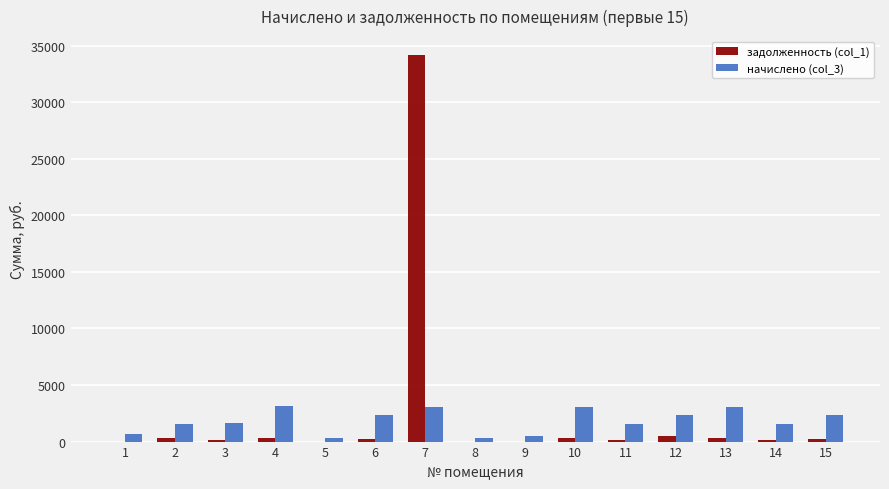

The value of начислено (col_3) at 5 is 341.3. True or false?

True